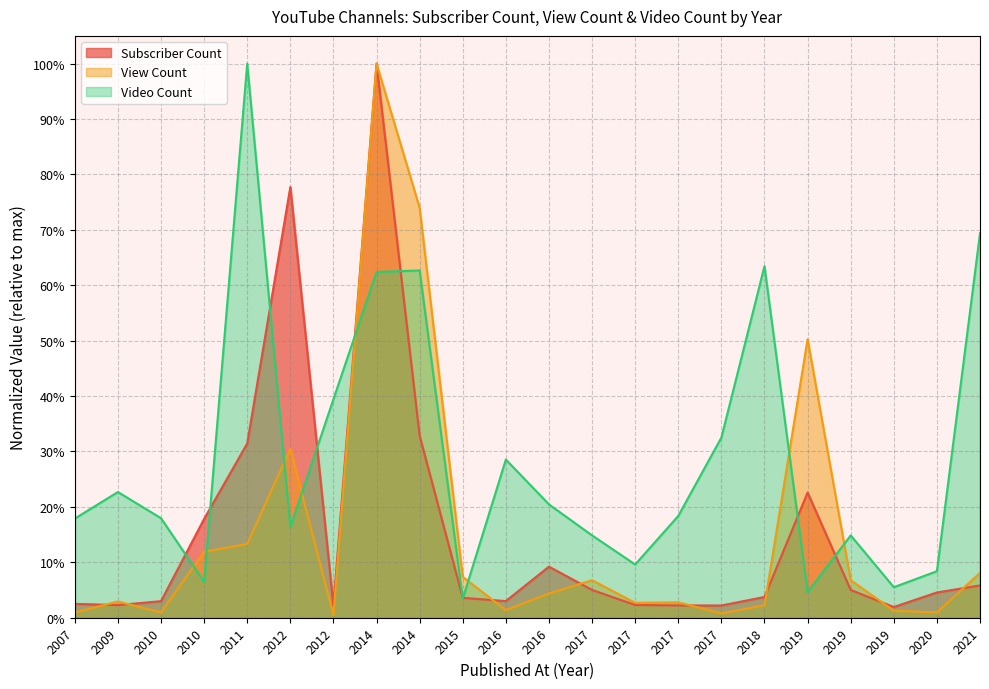

How many times do View Count and Subscriber Count cross each other?

8